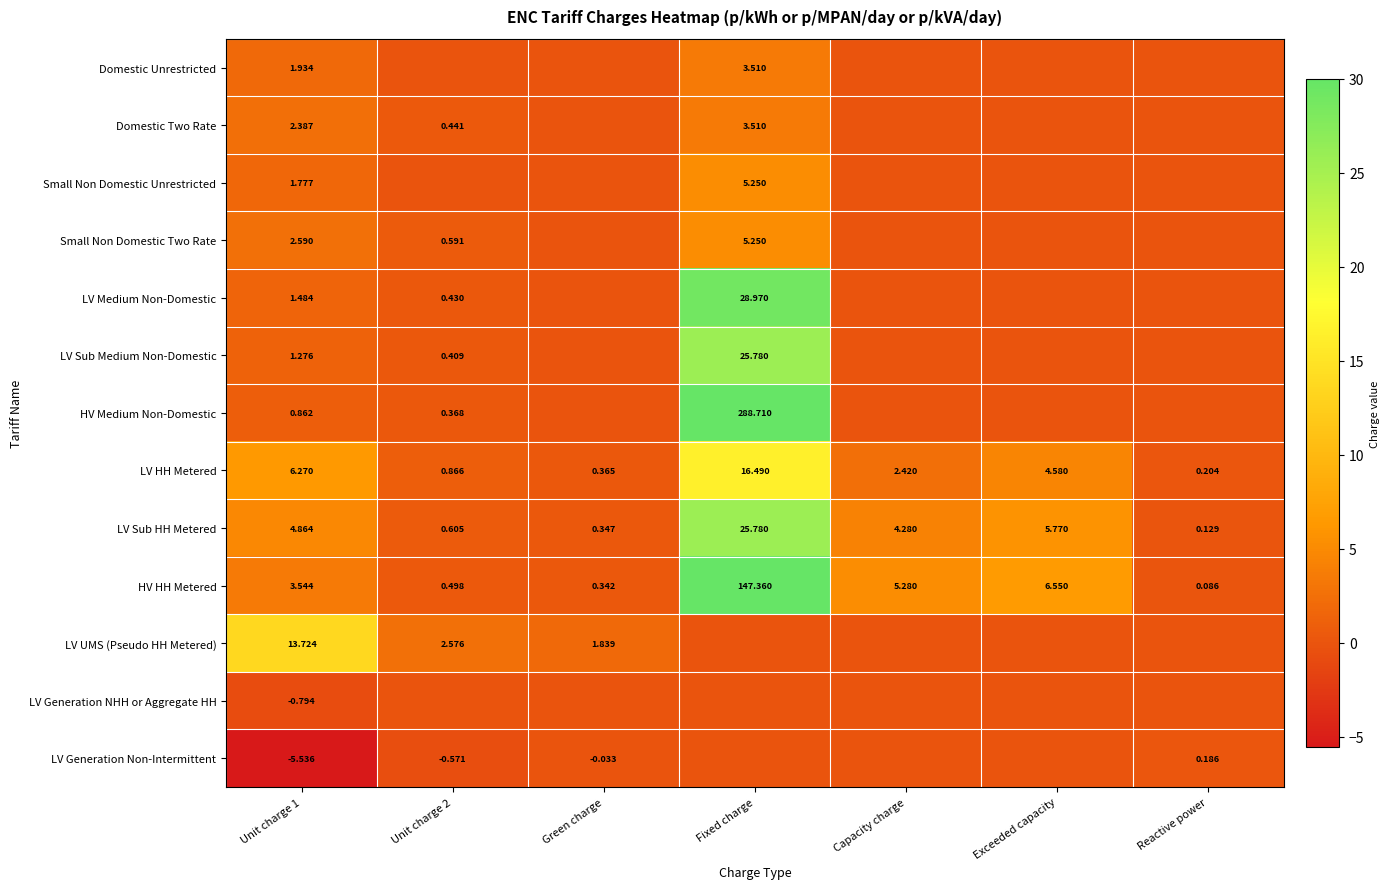

The LV HH Metered series shows 1.4 at Unit charge 2. True or false?

False